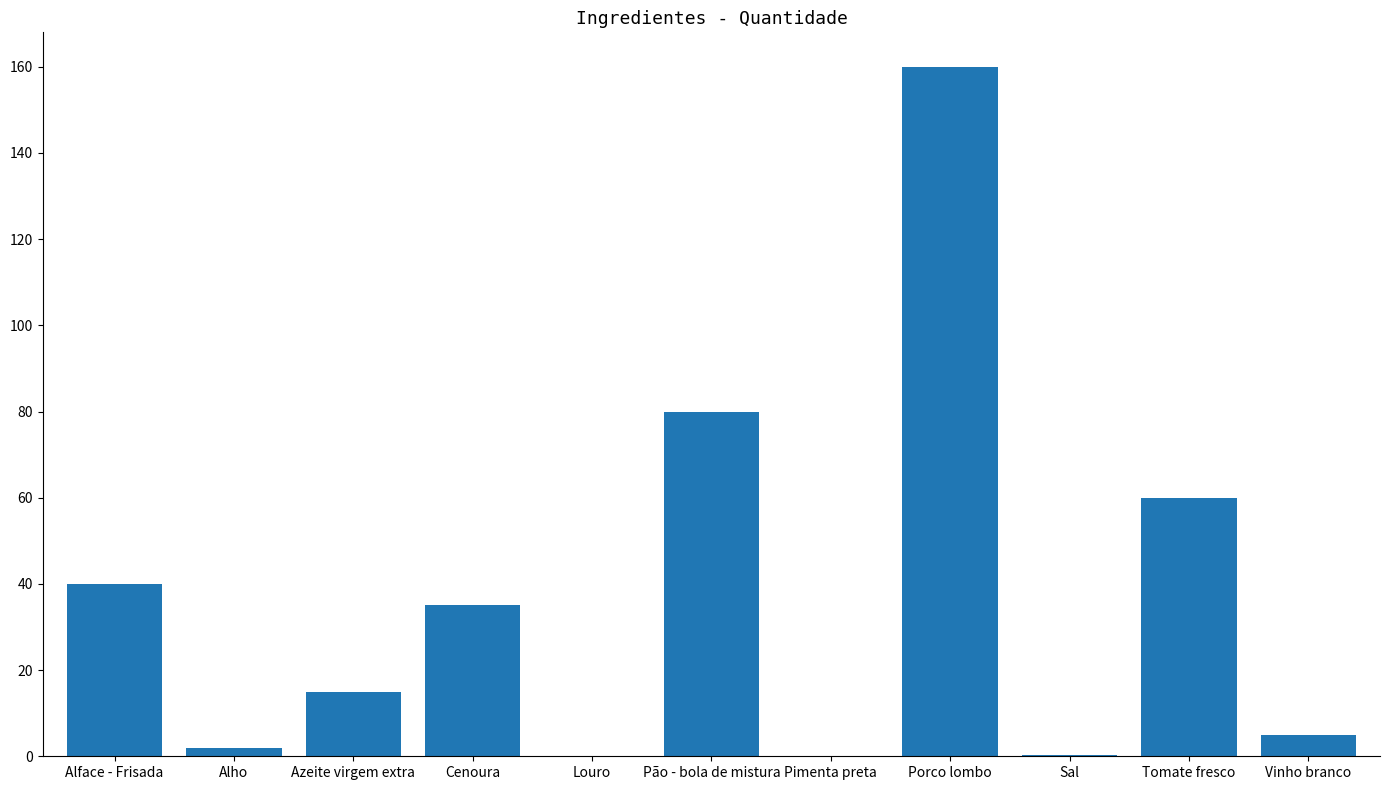

What is the sum of all values?

397.4